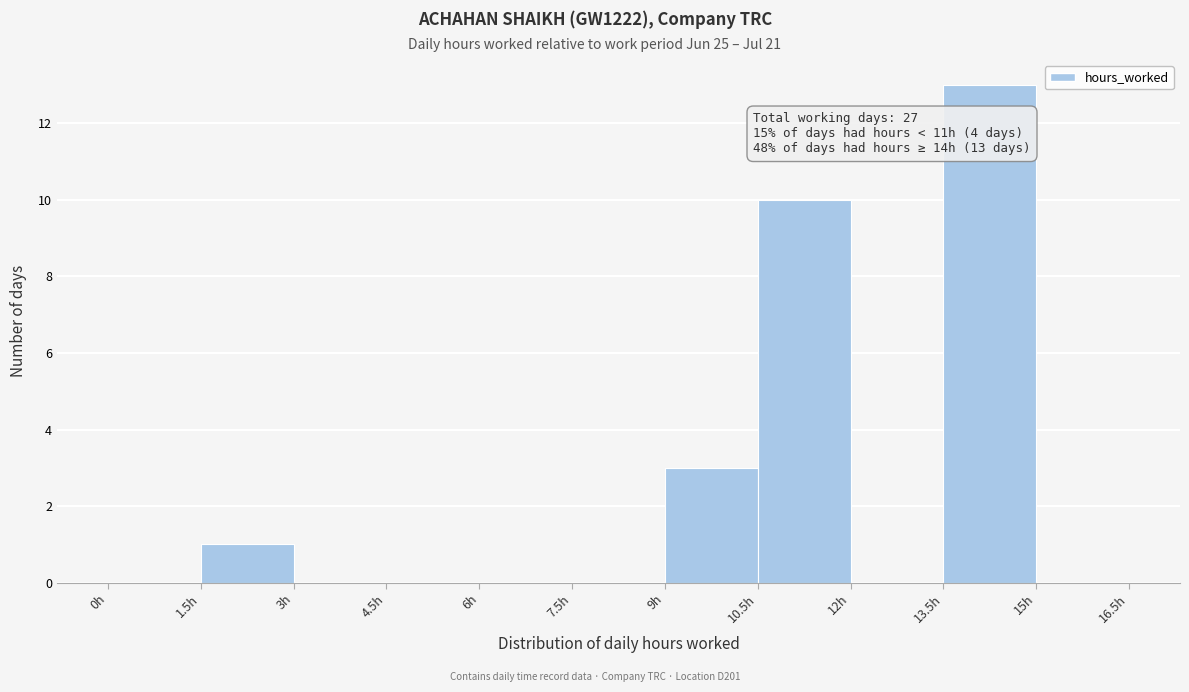

Over which range of the x-axis is the bar tallest?

13.5 to 15.0